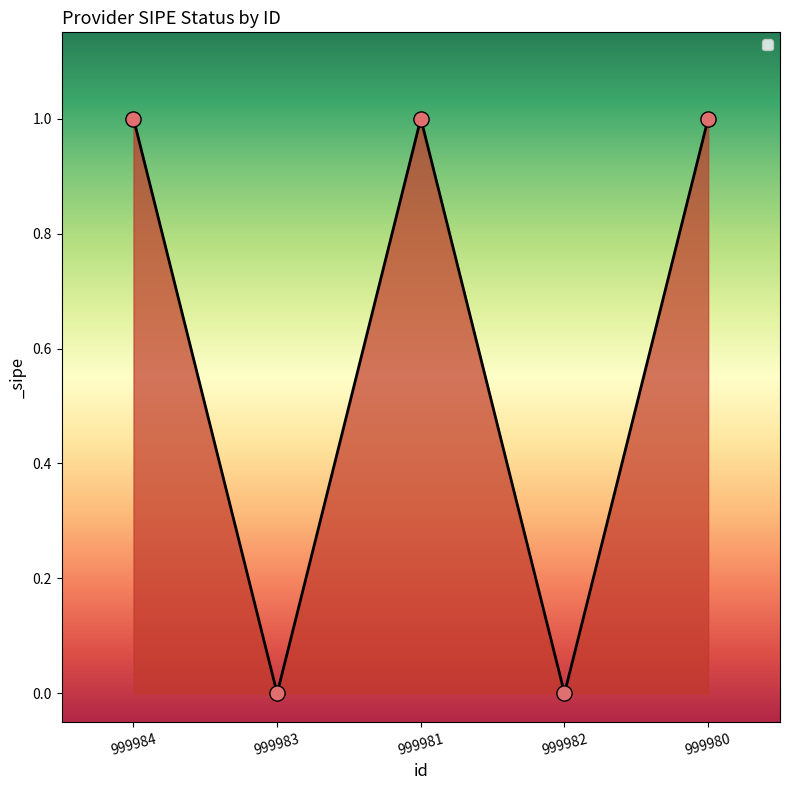

Which has a higher value, 999984 or 999983?

999984